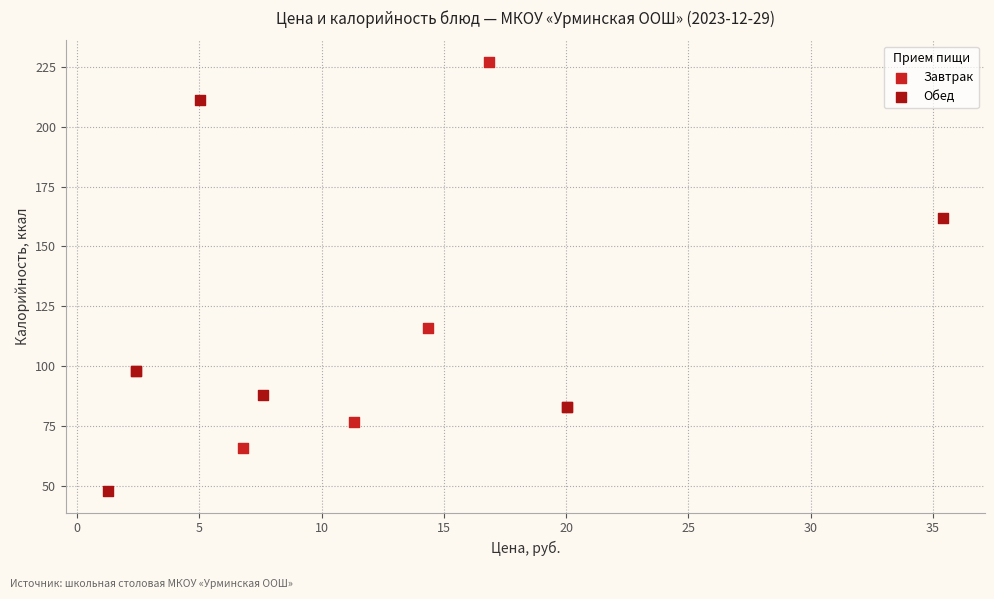

What are all the series names shown in the legend?

Завтрак, Обед